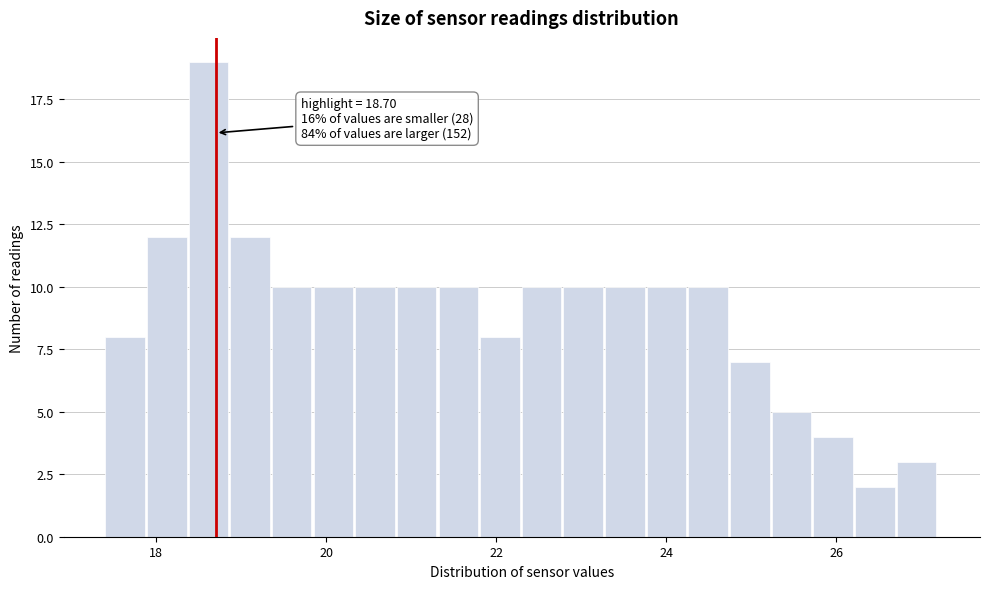

Read against the x-axis, roughly where is the centre of the tallest bar?

18.6